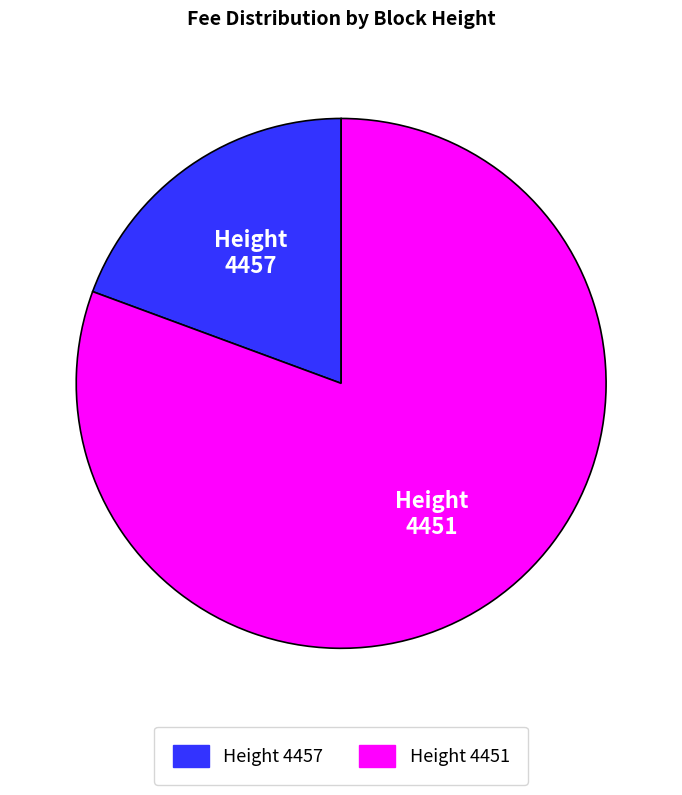

Count the number of slices in the pie.

2